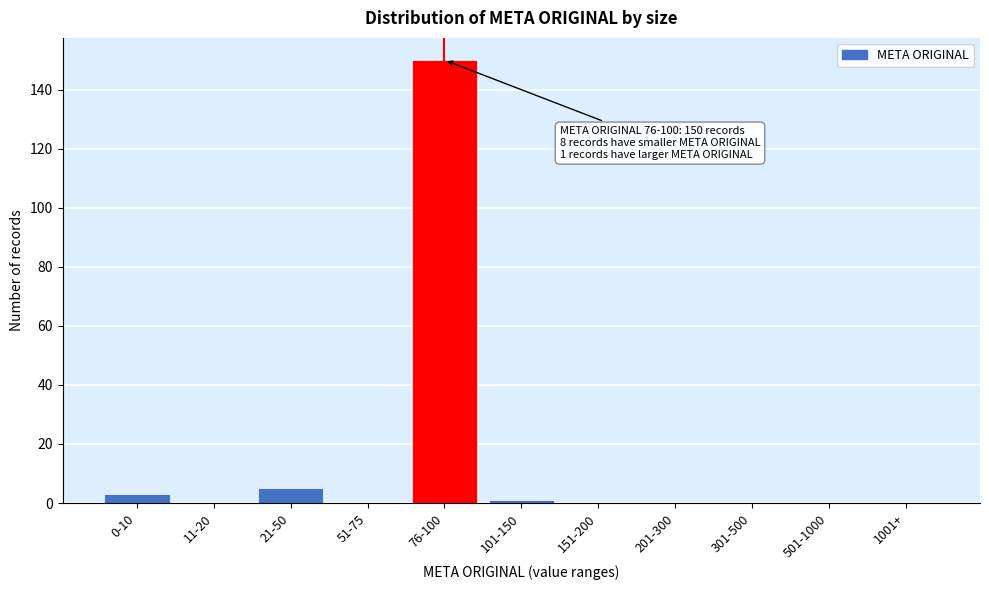

Reading left to right, extract all data points from this chart.

0-10=3	11-20=0	21-50=5	51-75=0	76-100=150	101-150=1	151-200=0	201-300=0	301-500=0	501-1000=0	1001+=0